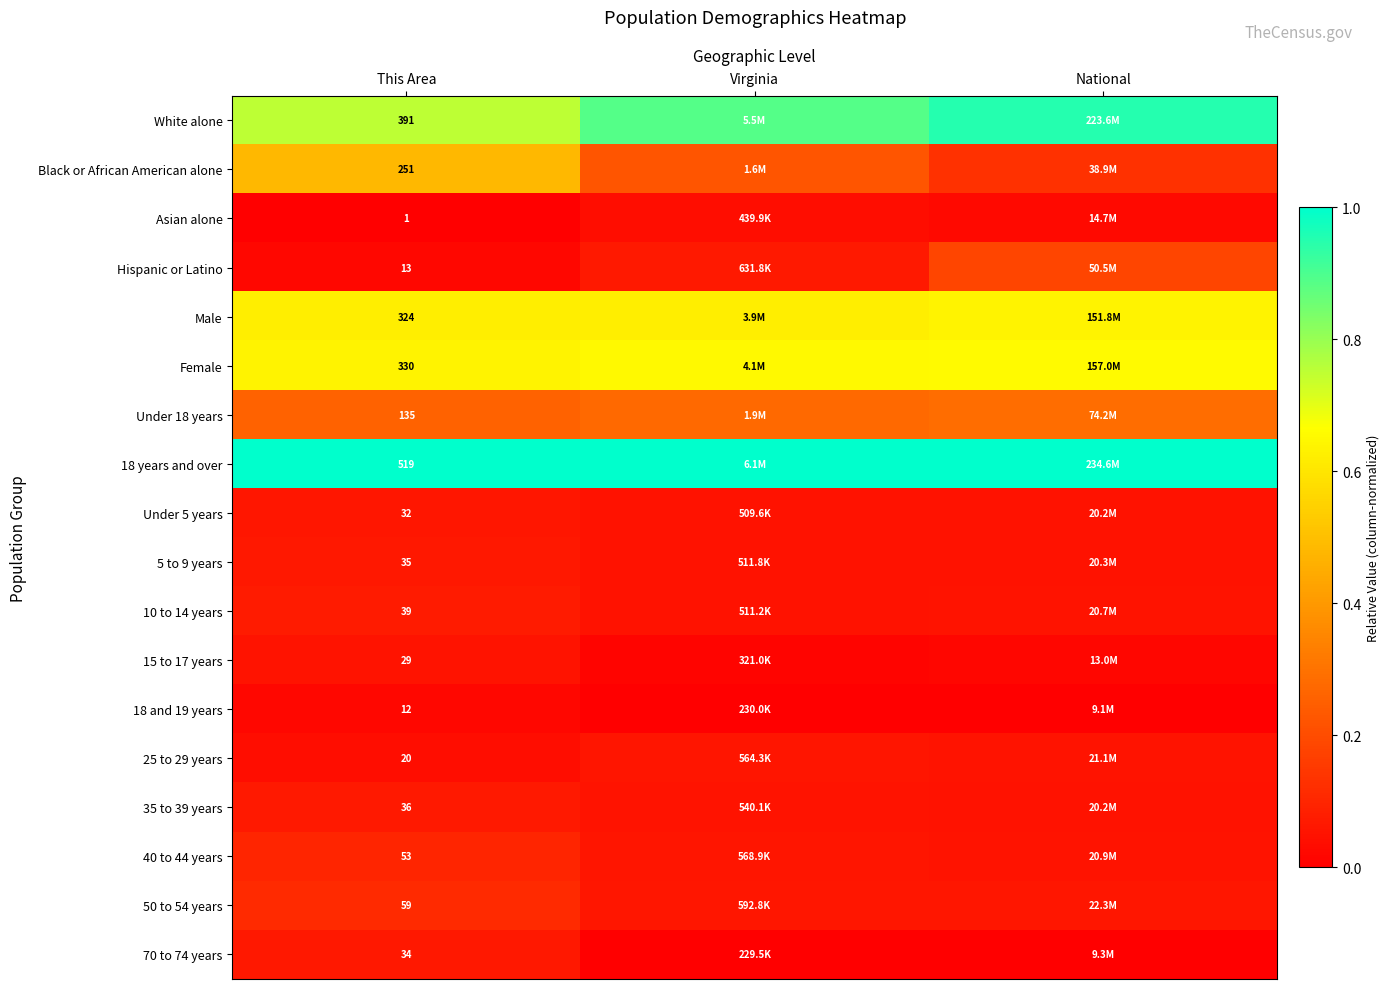

What is the total value across all series at Virginia?

4.2